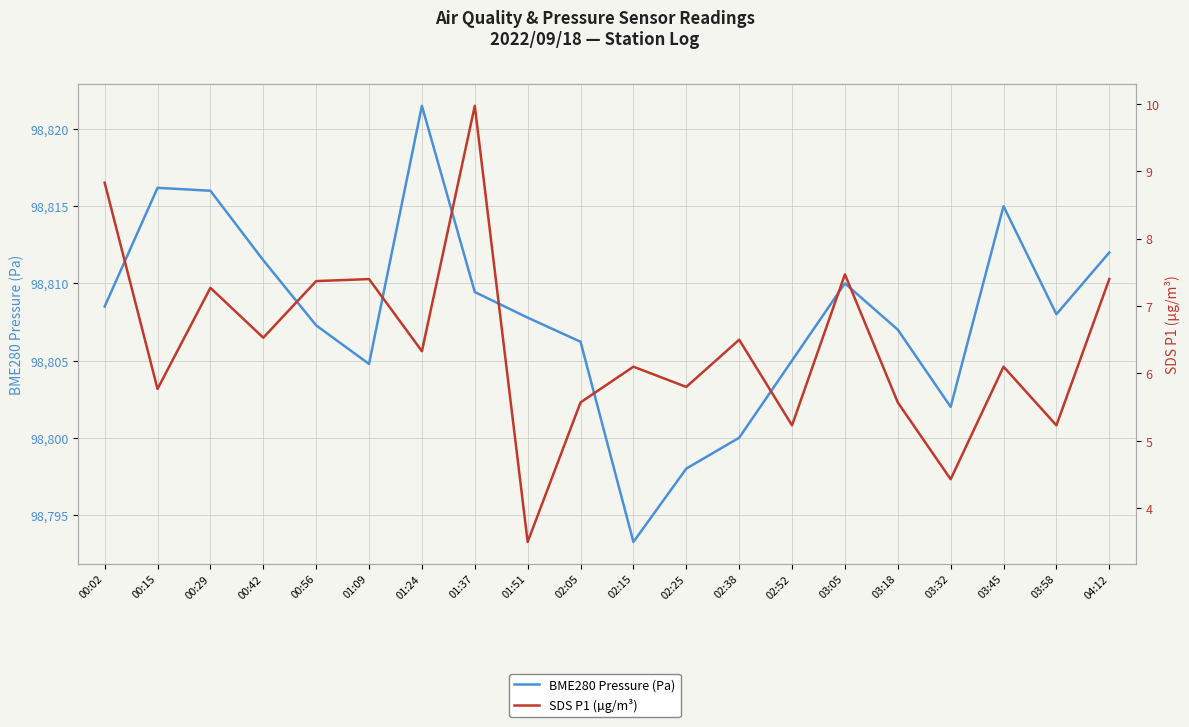

Reading right to left, what are all the values shown in this chart?

BME280 Pressure (Pa): 04:12=98812.0	03:58=98808.0	03:45=98815.0	03:32=98802.0	03:18=98807.0	03:05=98810.0	02:52=98805.0	02:38=98800.0	02:25=98798.0	02:15=98793.2	02:05=98806.2	01:51=98807.8	01:37=98809.4	01:24=98821.5	01:09=98804.8	00:56=98807.3	00:42=98811.5	00:29=98816.0	00:15=98816.2	00:02=98808.5
SDS P1 (µg/m³): 04:12=7.4	03:58=5.2	03:45=6.1	03:32=4.4	03:18=5.6	03:05=7.5	02:52=5.2	02:38=6.5	02:25=5.8	02:15=6.1	02:05=5.6	01:51=3.5	01:37=10.0	01:24=6.3	01:09=7.4	00:56=7.4	00:42=6.5	00:29=7.3	00:15=5.8	00:02=8.8